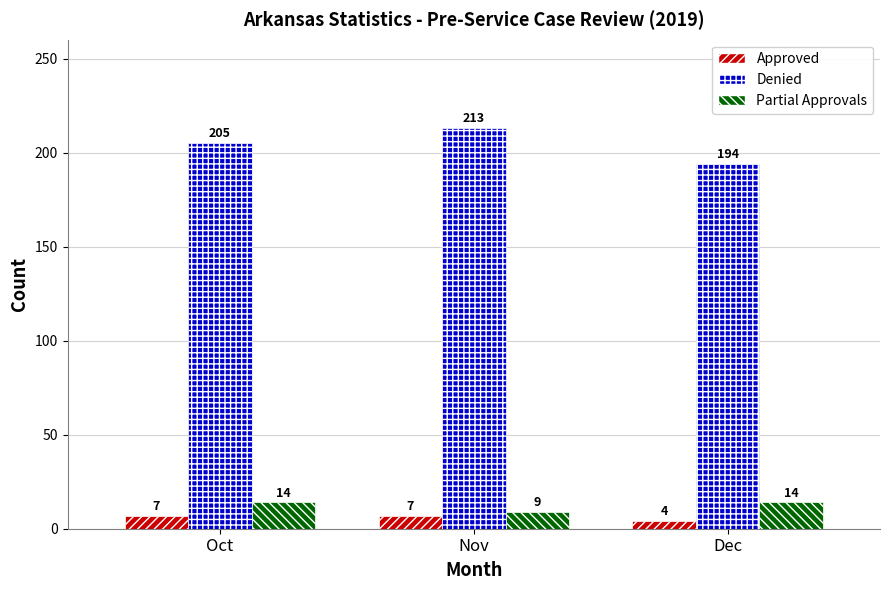

What is the value of the Partial Approvals bar at the 2nd from the left?

9